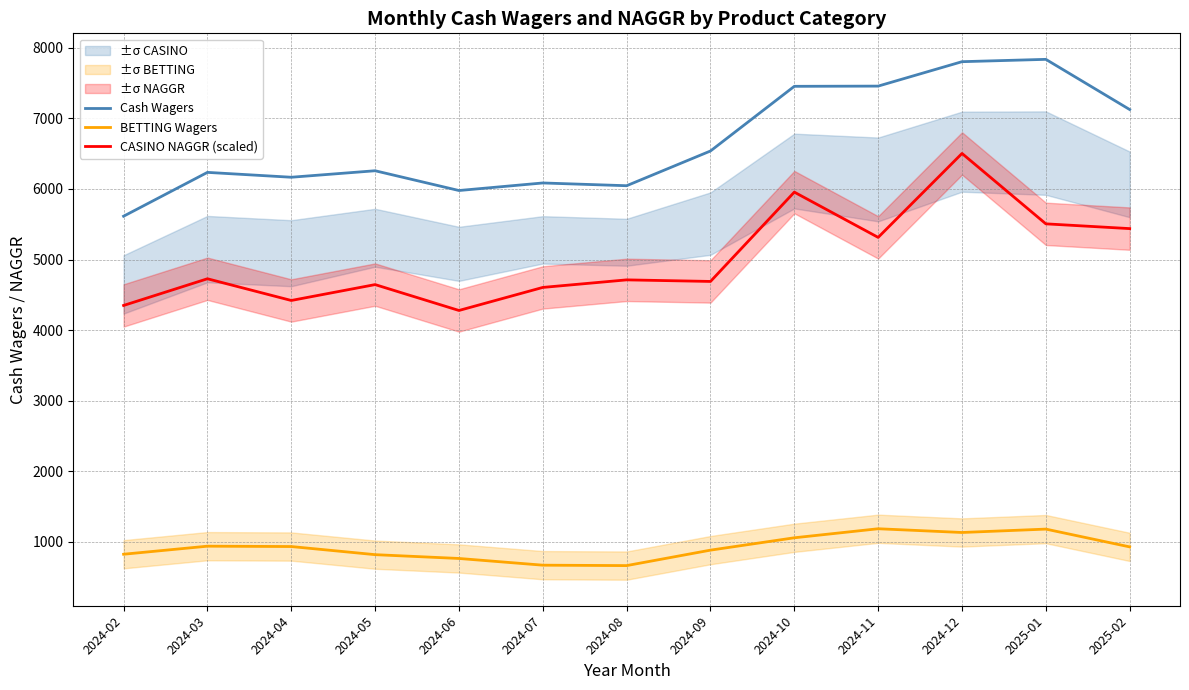

Is it true that CASINO NAGGR (scaled) equals 7791.2 at 2025-01?

False